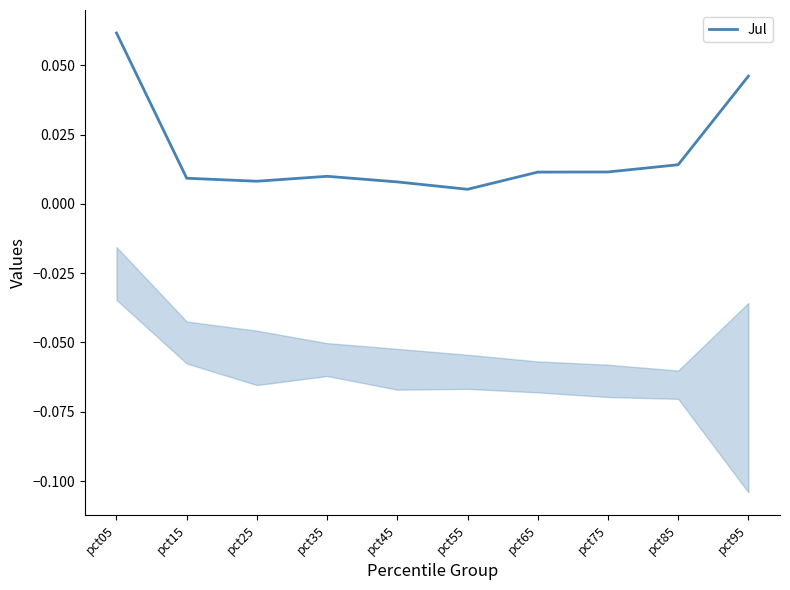

The chart shows a value of 0.0 at pct95. True or false?

True